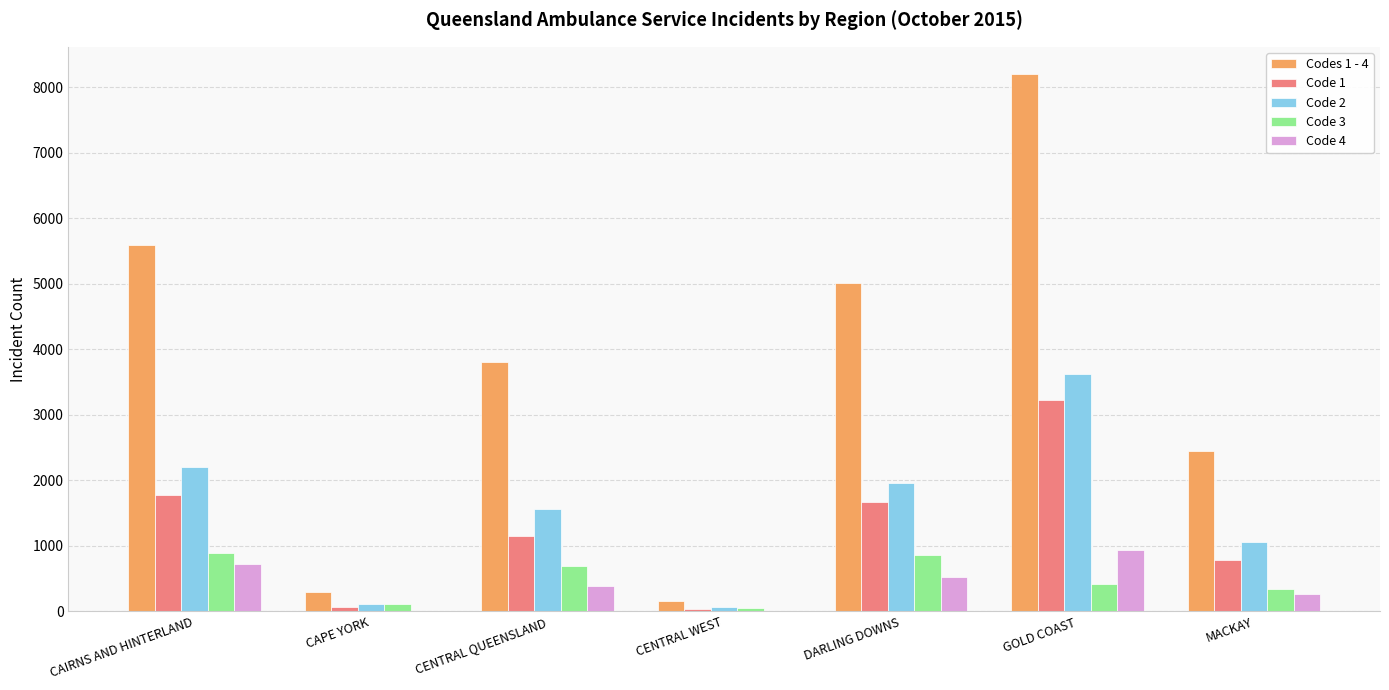

Which category has the highest value across all series?

GOLD COAST